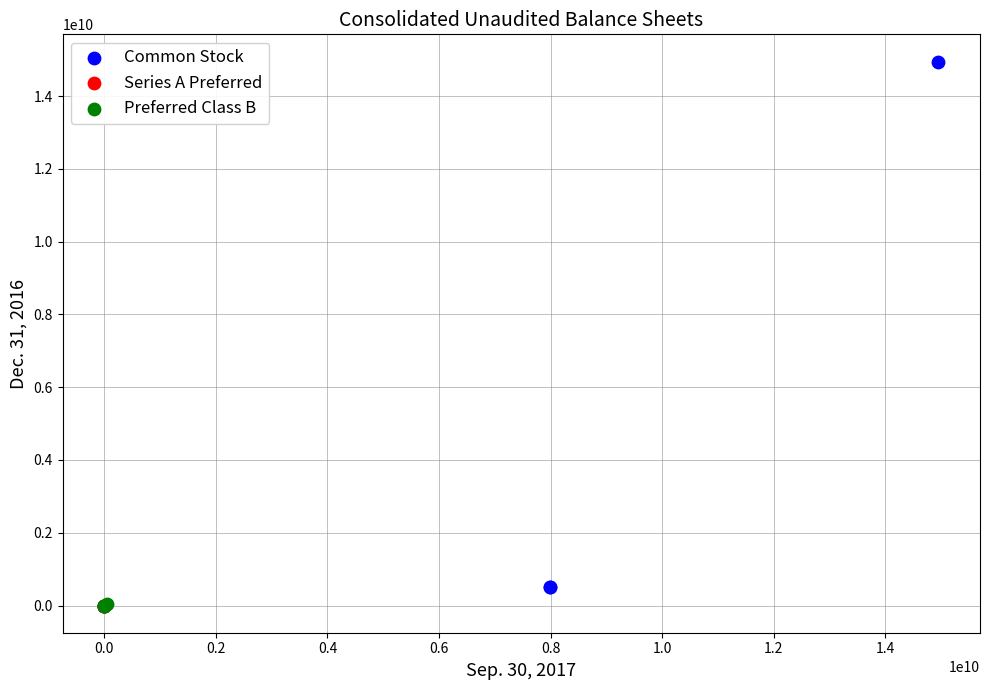

Which series has the widest spread of Y values?

Common Stock